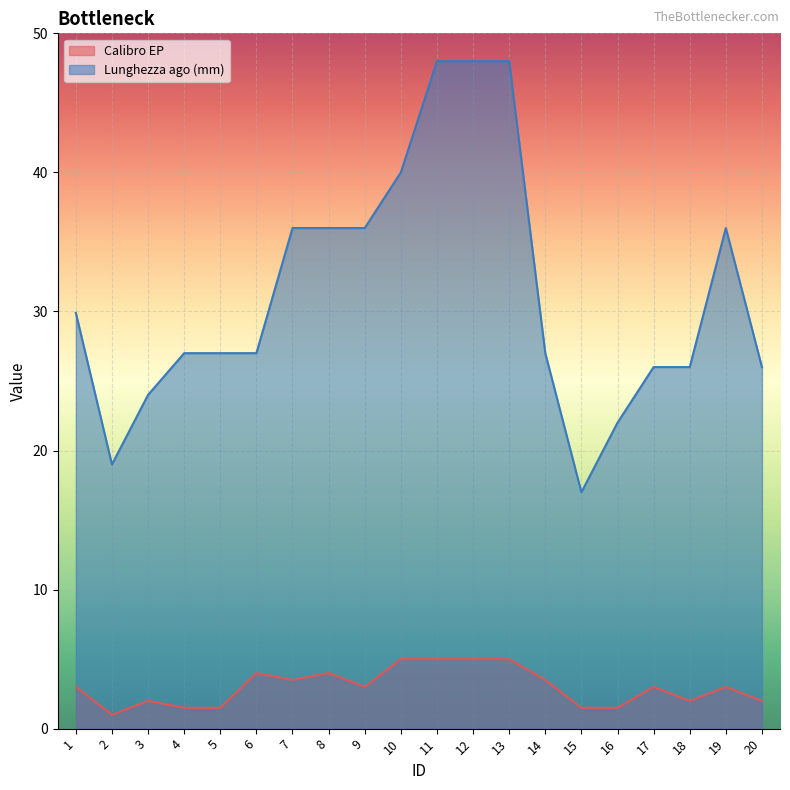

Read the Lunghezza ago (mm) value at 3.

24.0